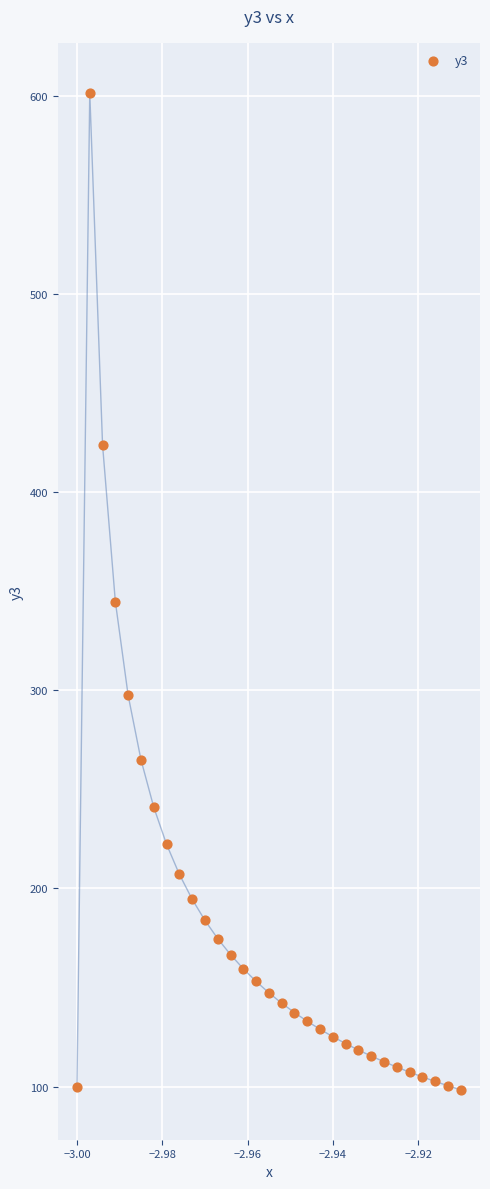

What is the range of Y values (max minus min)?

503.2